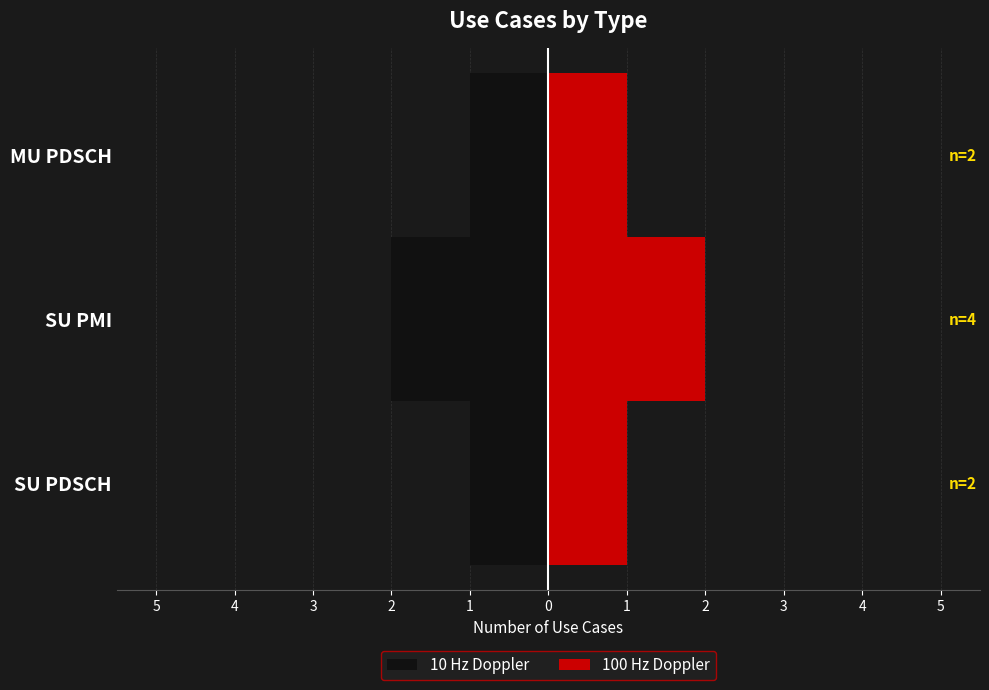

What is the average value of the 100 Hz Doppler series?

1